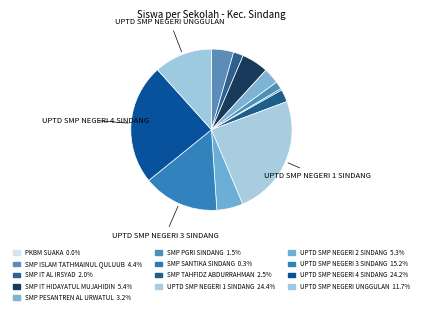

To the nearest percent, what percentage of the pie is SMP PGRI SINDANG?

2%